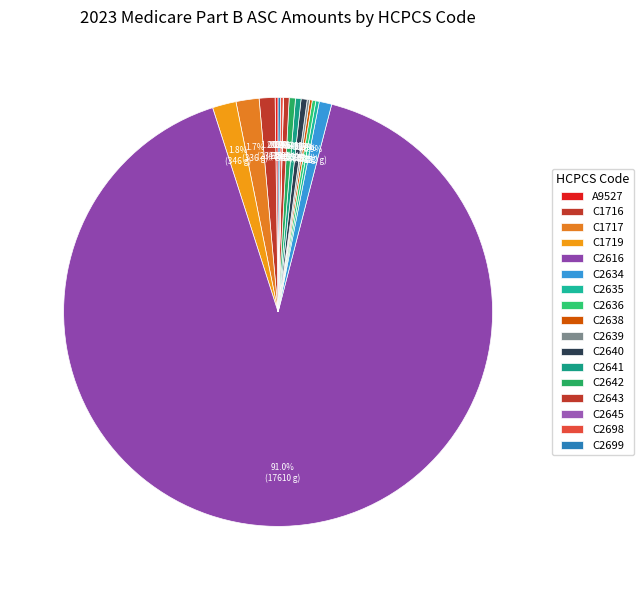

Which category accounts for the majority?

C2616